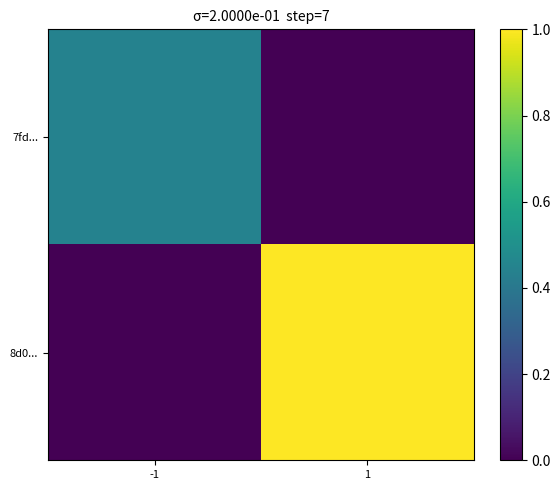

Reading left to right, transcribe all the data shown in this chart.

7fd...: -1=0.4	1=0.0
8d0...: -1=0.0	1=1.0